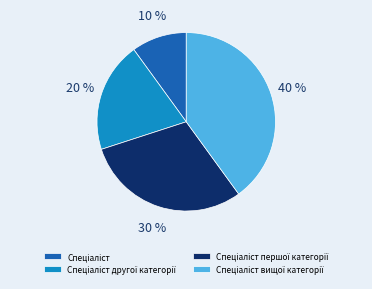

Count the number of slices in the pie.

4